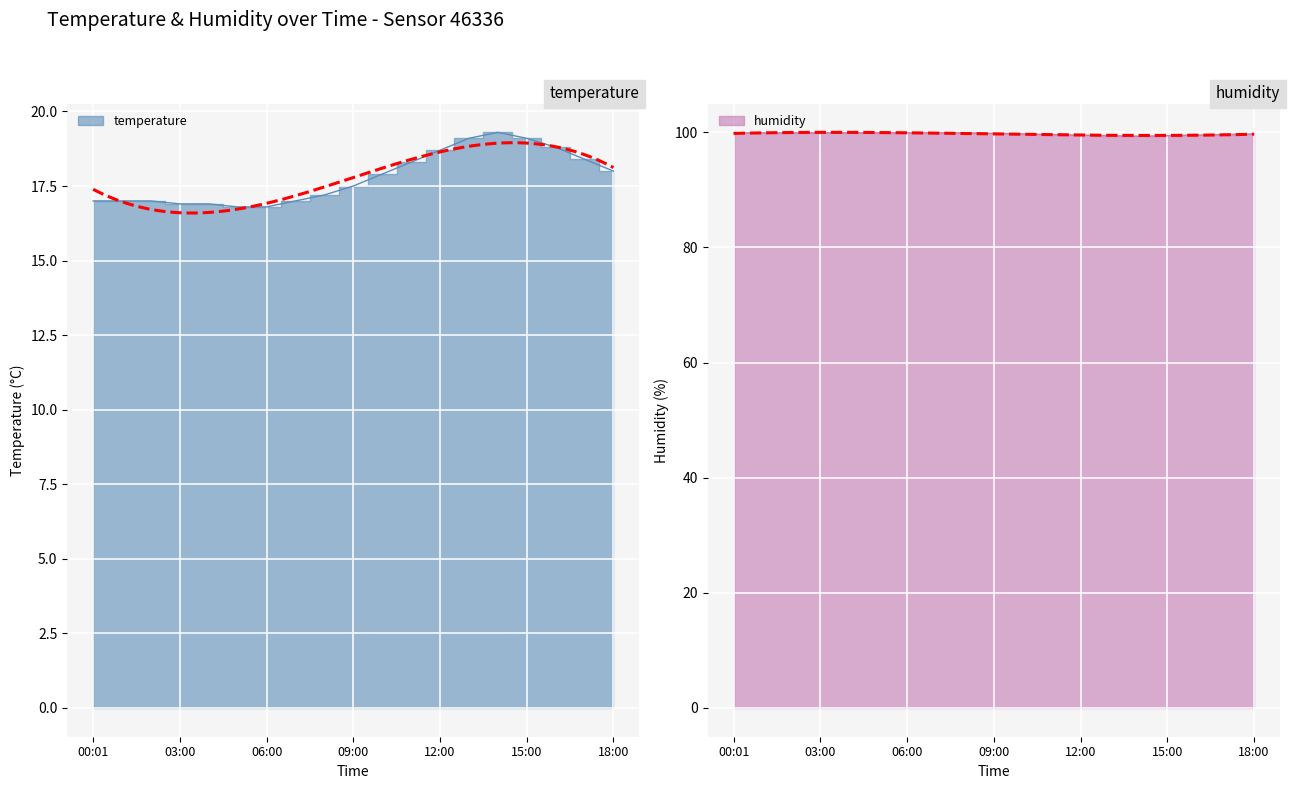

Reading left to right, extract all data points from this chart.

temperature: 17.0	17.0	17.0	16.9	16.9	16.8	16.8	17.0	17.2	17.5	17.9	18.3	18.7	19.1	19.3	19.1	18.8	18.4	18.0
humidity: 99.9	99.9	99.9	99.9	99.9	99.9	99.9	99.9	99.9	99.8	99.7	99.6	99.5	99.4	99.3	99.4	99.5	99.6	99.7